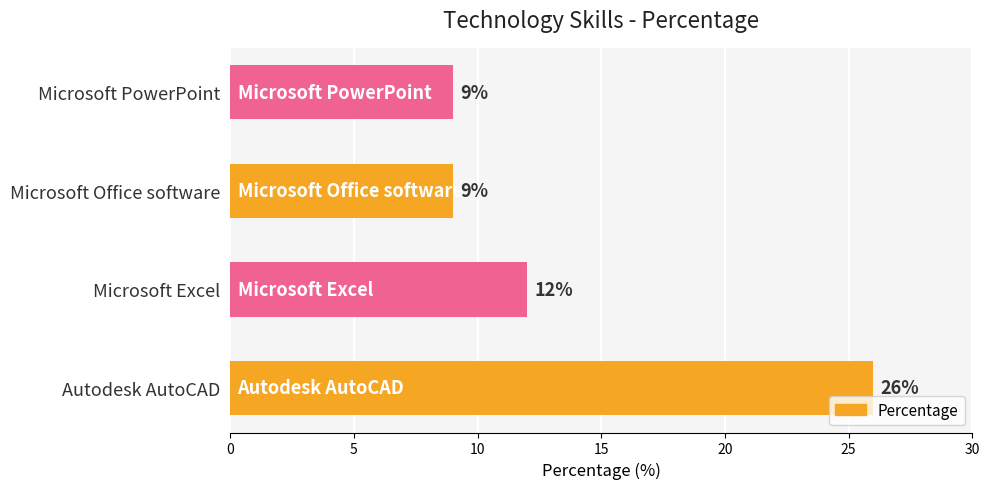

Reading bottom to top, transcribe all the data shown in this chart.

26	12	9	9